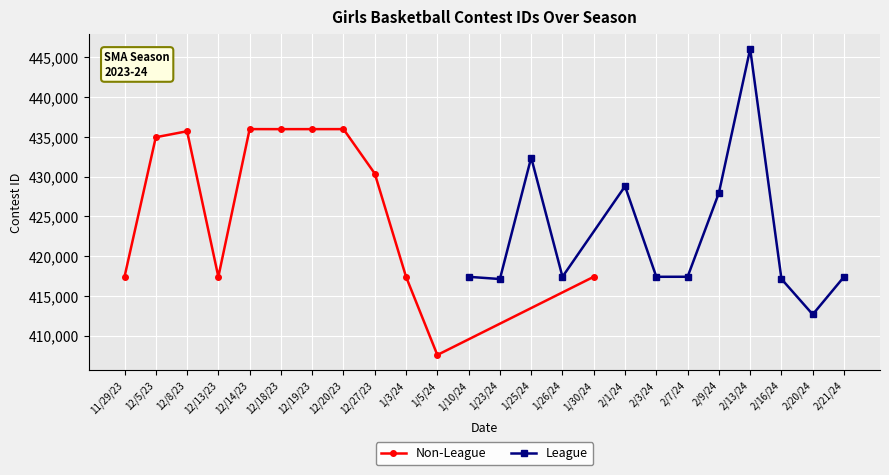

The Non-League series shows 435968 at 12/18/23. True or false?

True